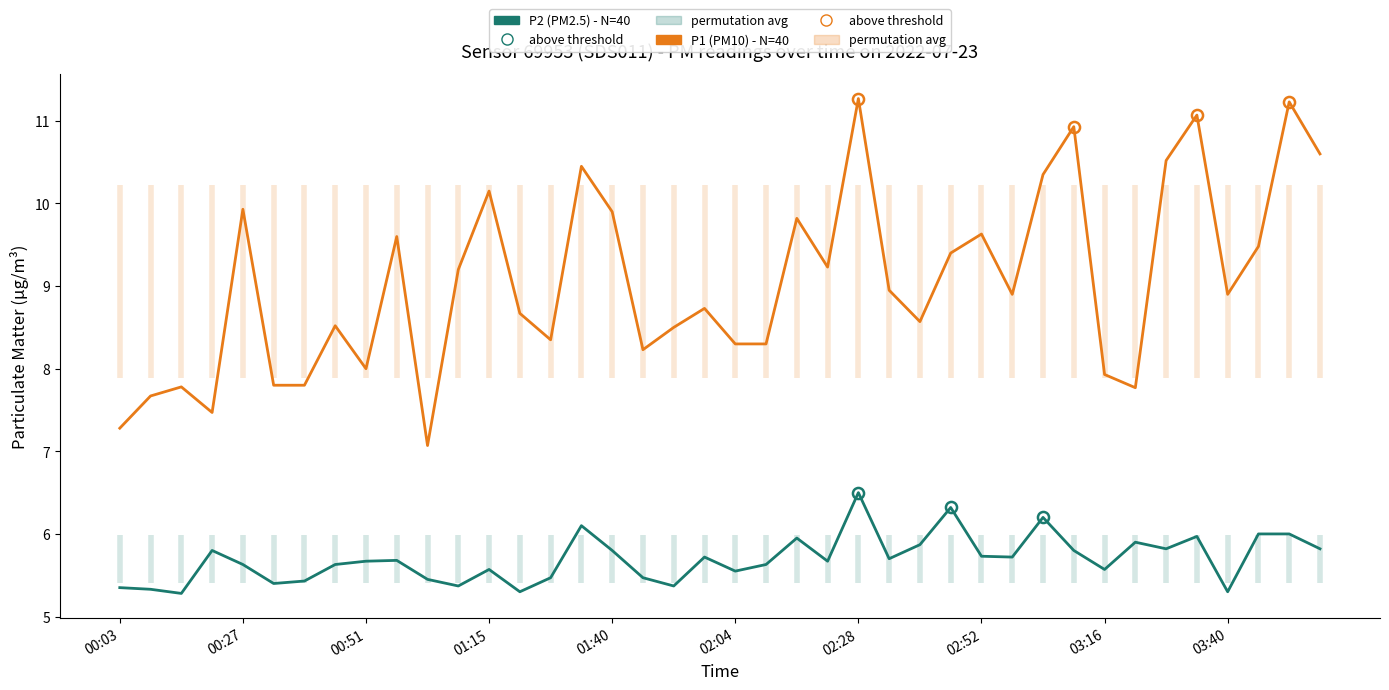

What are all the series names shown in the legend?

P2 (PM2.5), P1 (PM10)